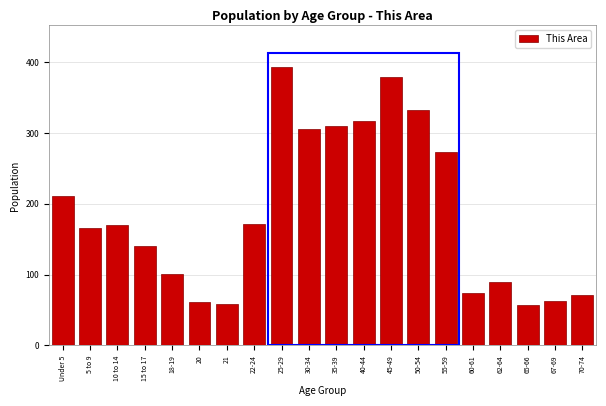

At which label is the value closest to 225?

Under 5